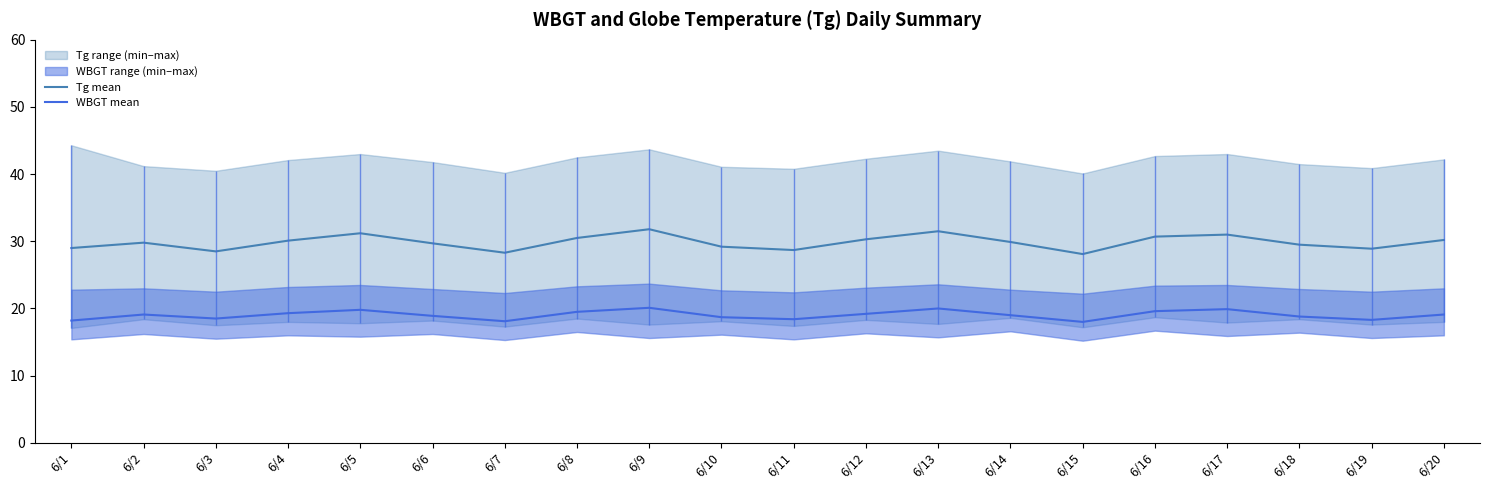

At how many categories does at least one series exceed 28?

20